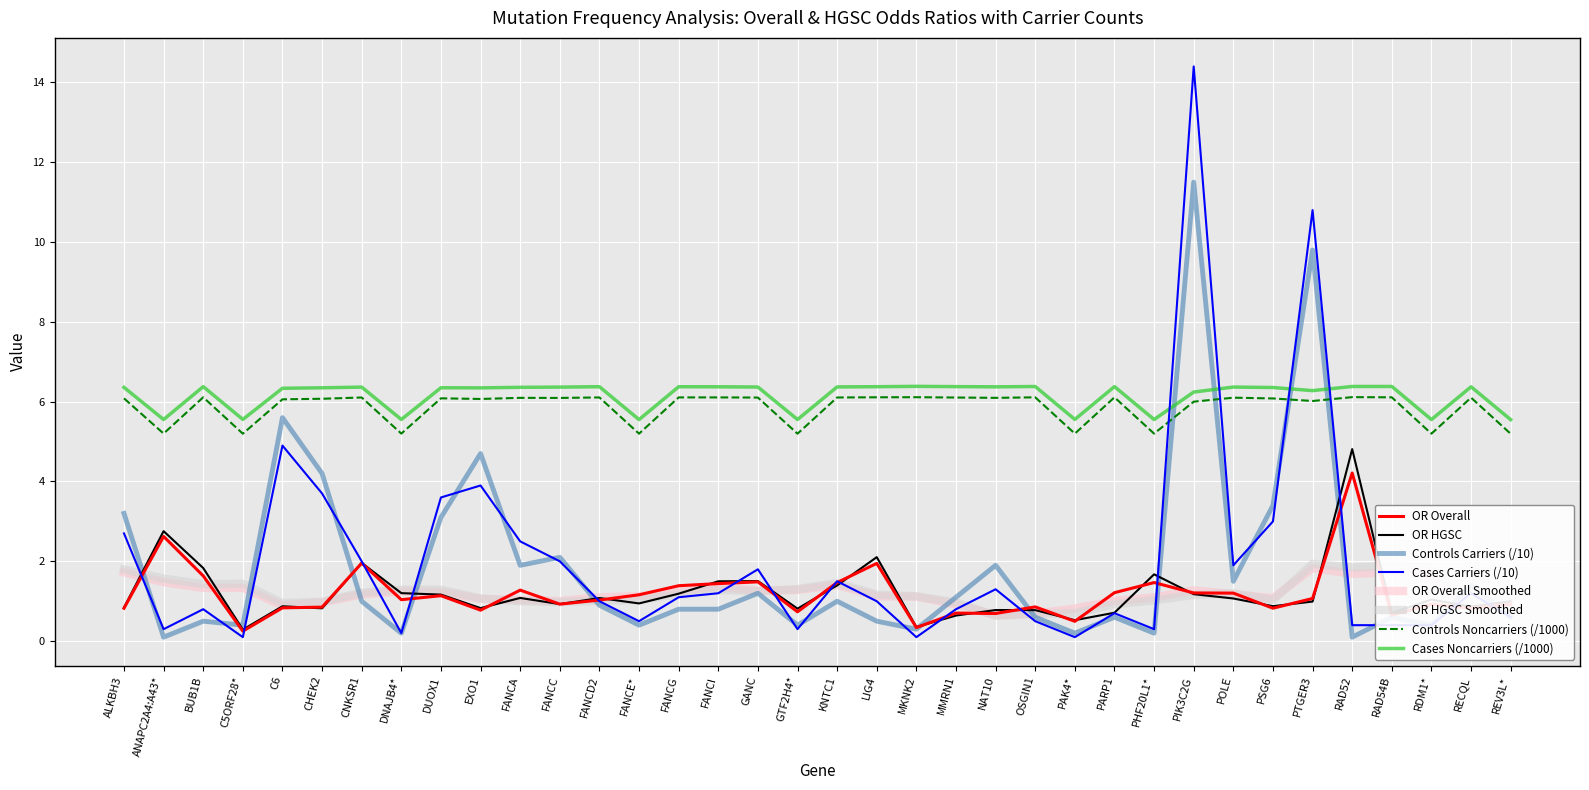

Is it true that OR Overall Smoothed equals 2.0 at MKNK2?

False